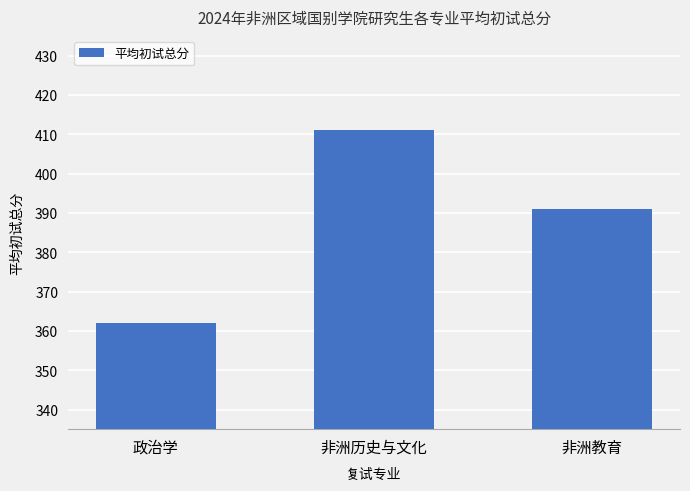

Reading left to right, transcribe all the data shown in this chart.

政治学=362	非洲历史与文化=411	非洲教育=391